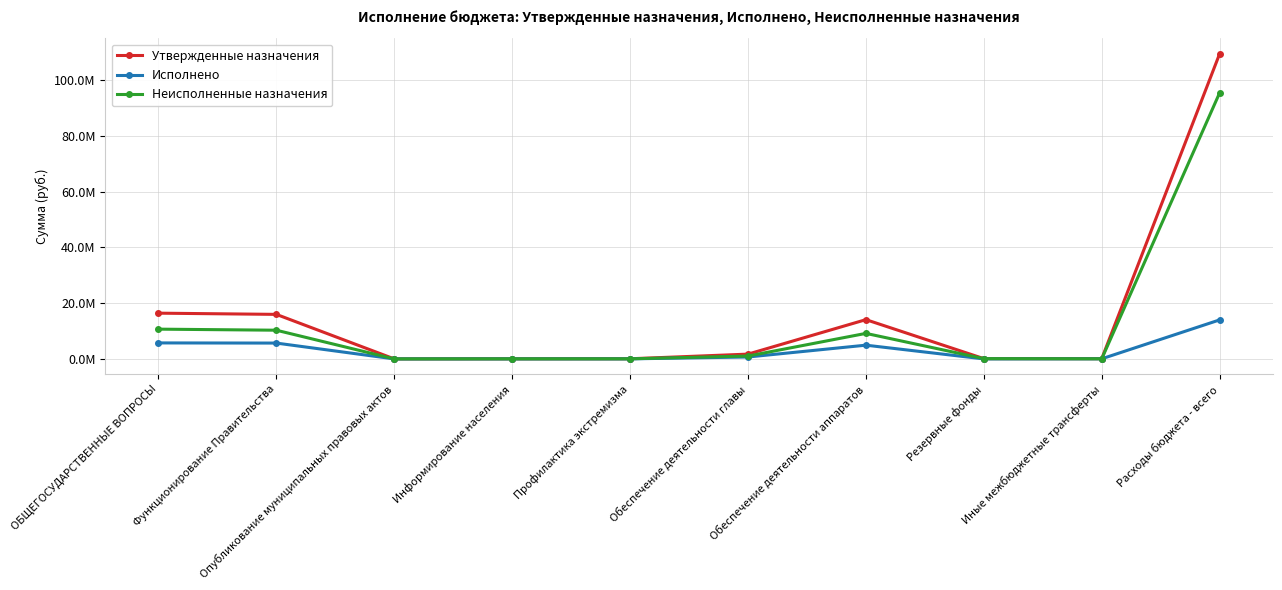

True or false: Исполнено has a value of 1733191.9 at Обеспечение деятельности аппаратов.

False